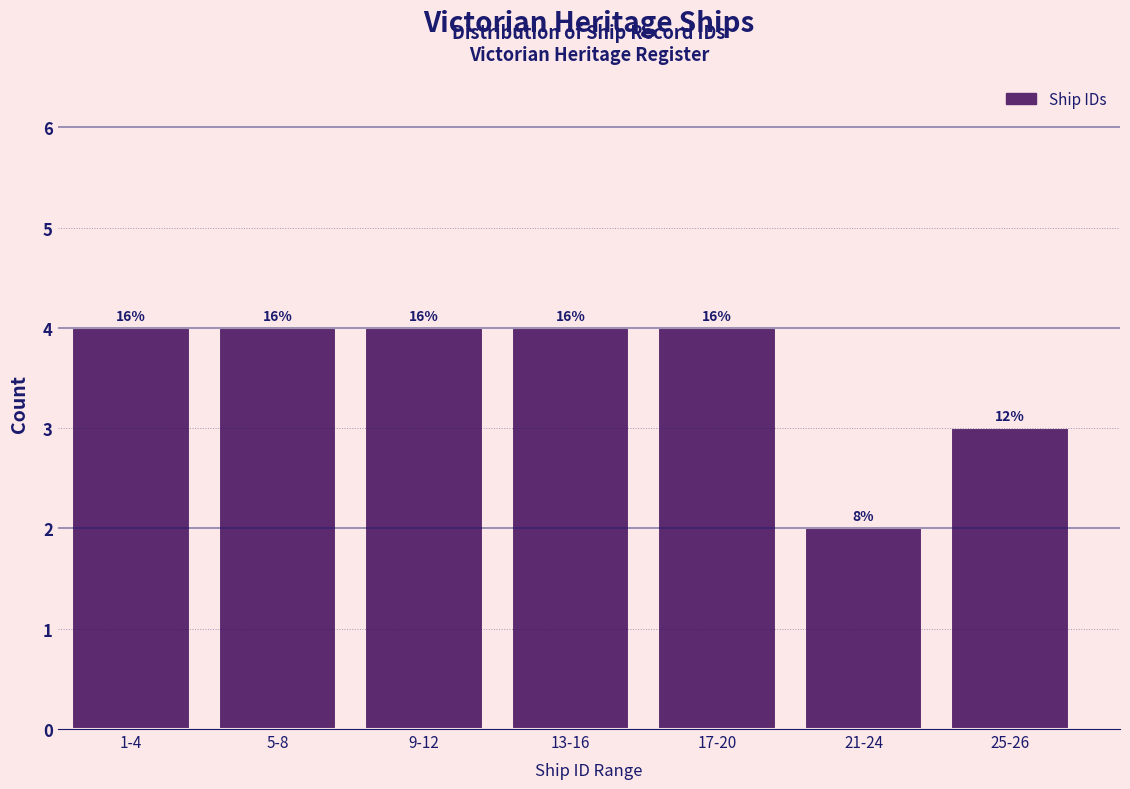

Does the chart contain any negative values?

No